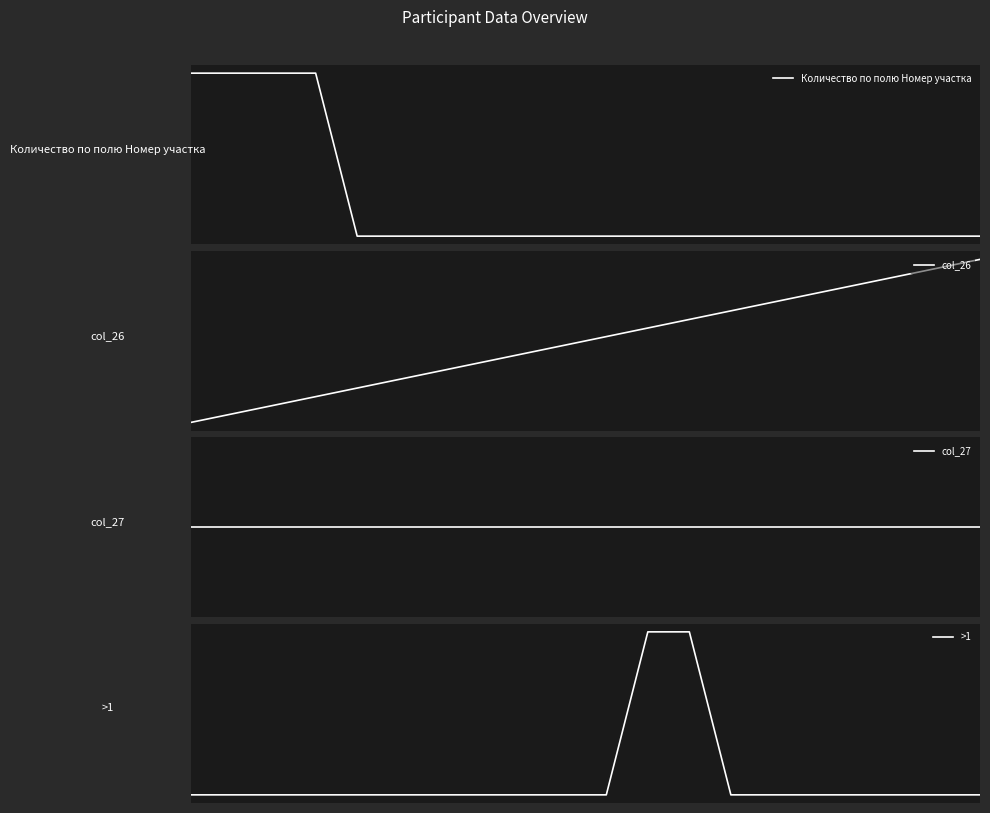

True or false: col_27 and Количество по полю Номер участка cross at least once.

False